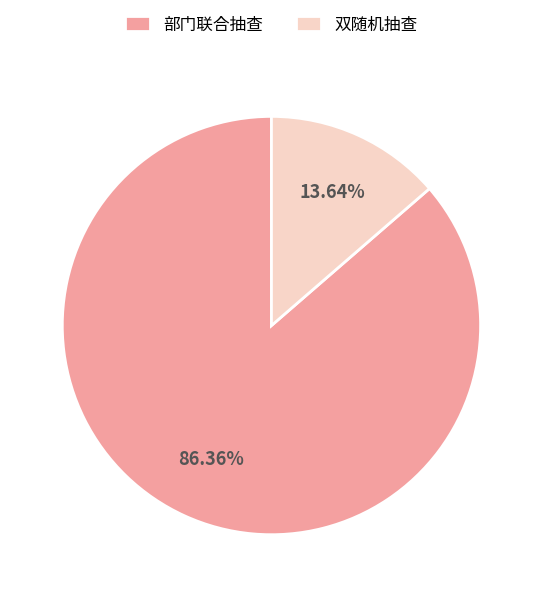

Which slice is the smallest?

双随机抽查